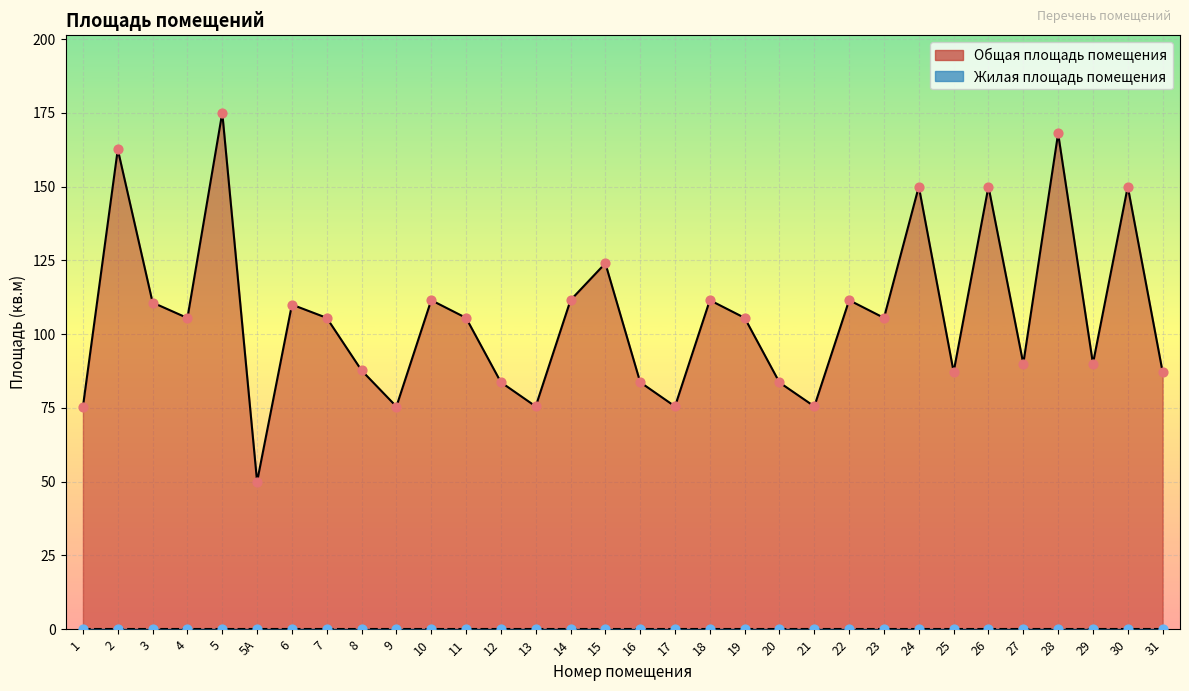

What is the change in value from 13 to 26?

+74.5